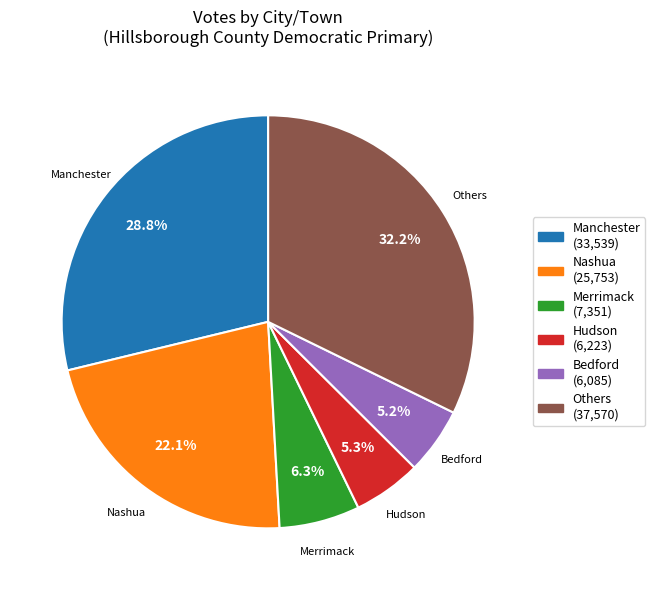

How many slices are in this pie chart?

6